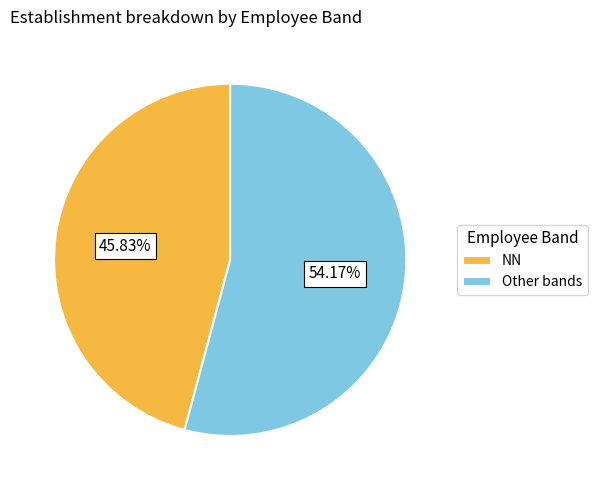

Which has a higher value, NN or Other bands?

Other bands